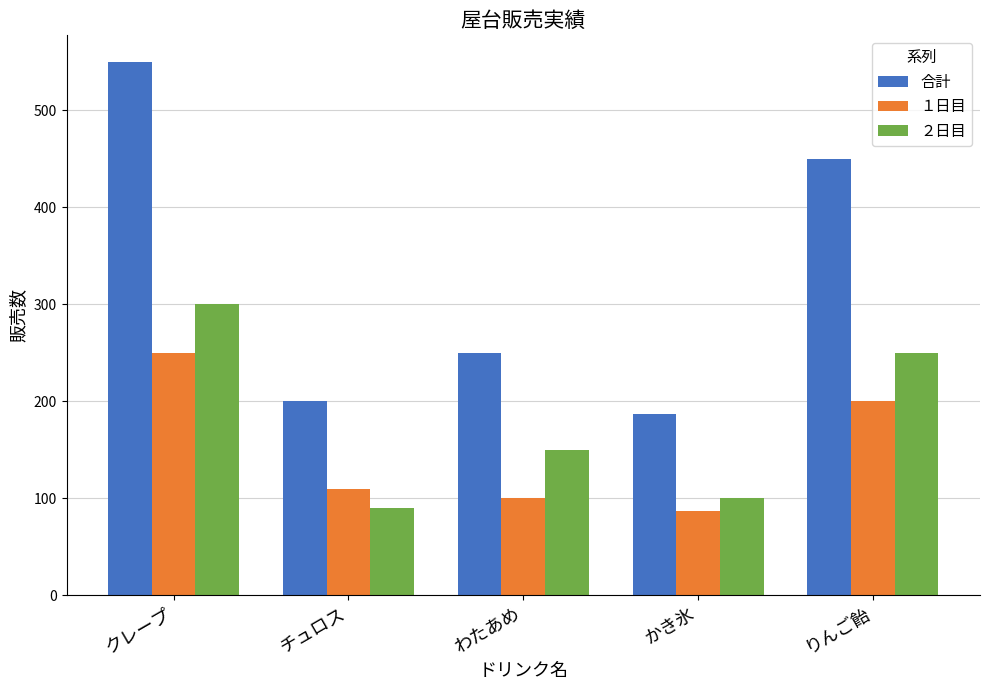

How many data points in 合計 are less than 250?

2